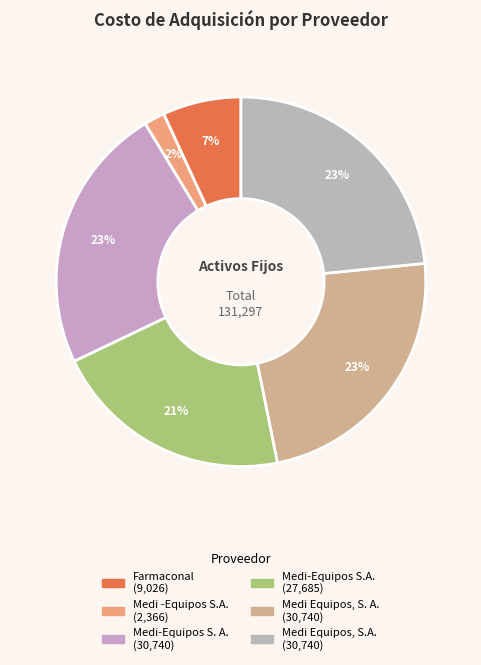

Rank the categories by value from highest to lowest.

Medi-Equipos S. A., Medi Equipos, S. A., Medi Equipos, S.A., Medi-Equipos S.A., Farmaconal, Medi -Equipos S.A.